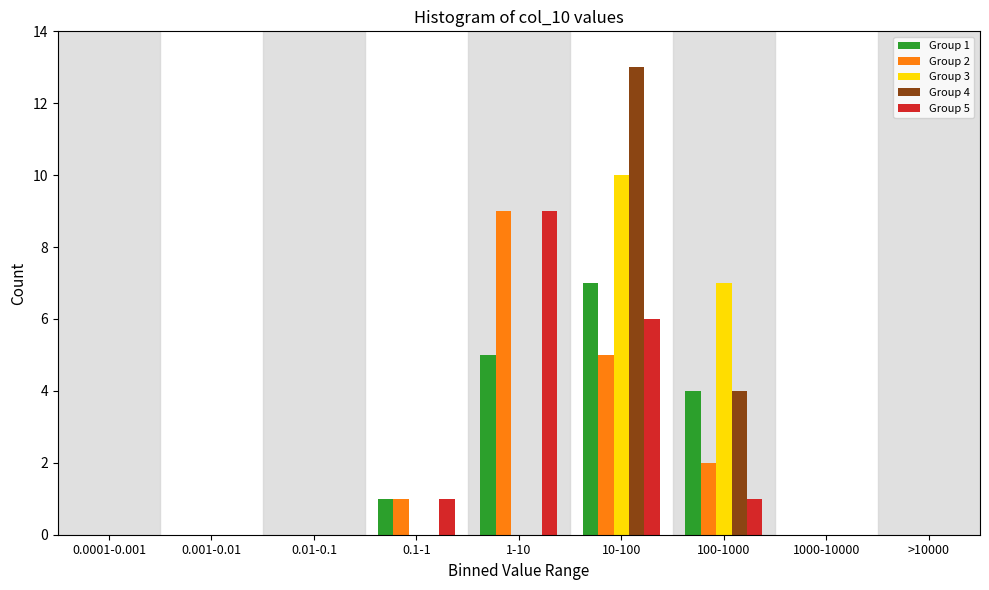

Which series changed the most between 0.1-1 and 10-100?

Group 4